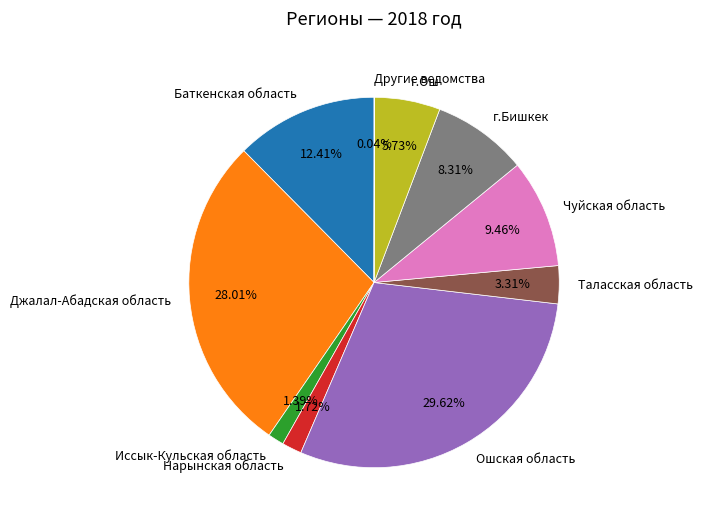

Which category has the biggest portion of the pie?

Ошская область